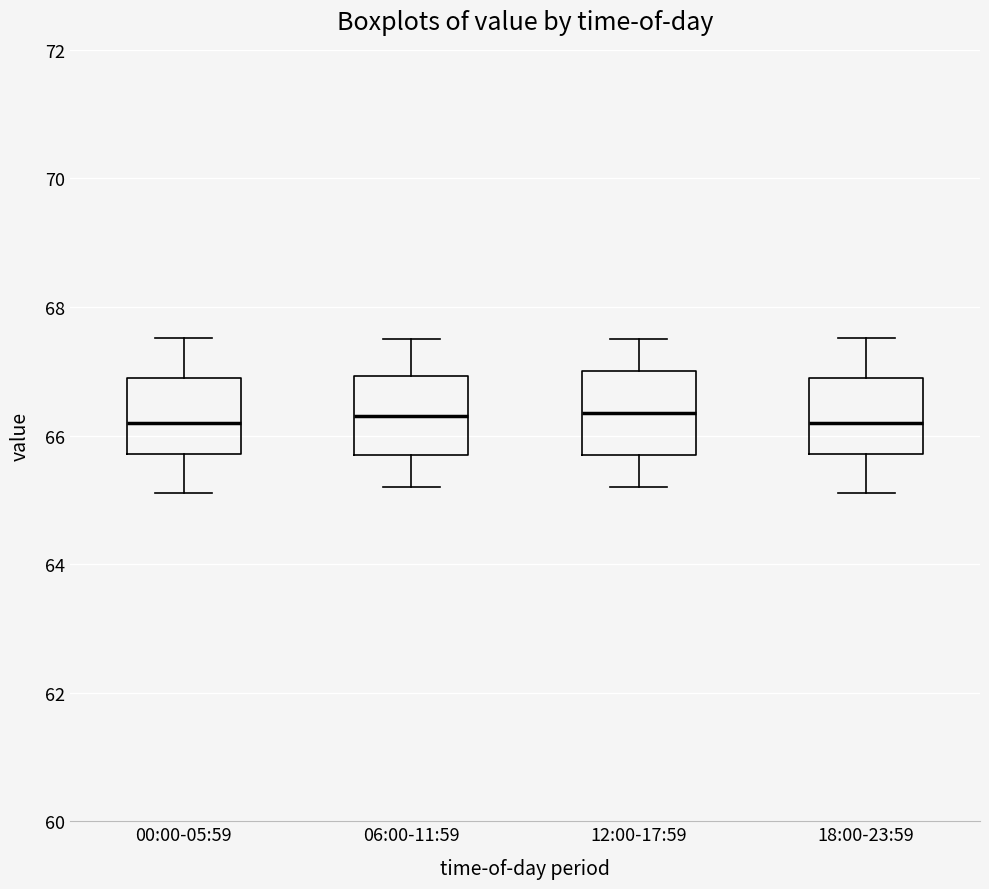

Reading left to right, read every box against the y-axis: the position of its median line, the range the box covers, and the ends of its whiskers. The values are not printed on the chart, so give them approximately, as read against the axis.

00:00-05:59: median 66.2, box 65.8 to 66.8, whiskers 65.2 to 67.6
06:00-11:59: median 66.4, box 65.8 to 67.0, whiskers 65.2 to 67.6
12:00-17:59: median 66.4, box 65.8 to 67.0, whiskers 65.2 to 67.6
18:00-23:59: median 66.2, box 65.8 to 66.8, whiskers 65.2 to 67.6